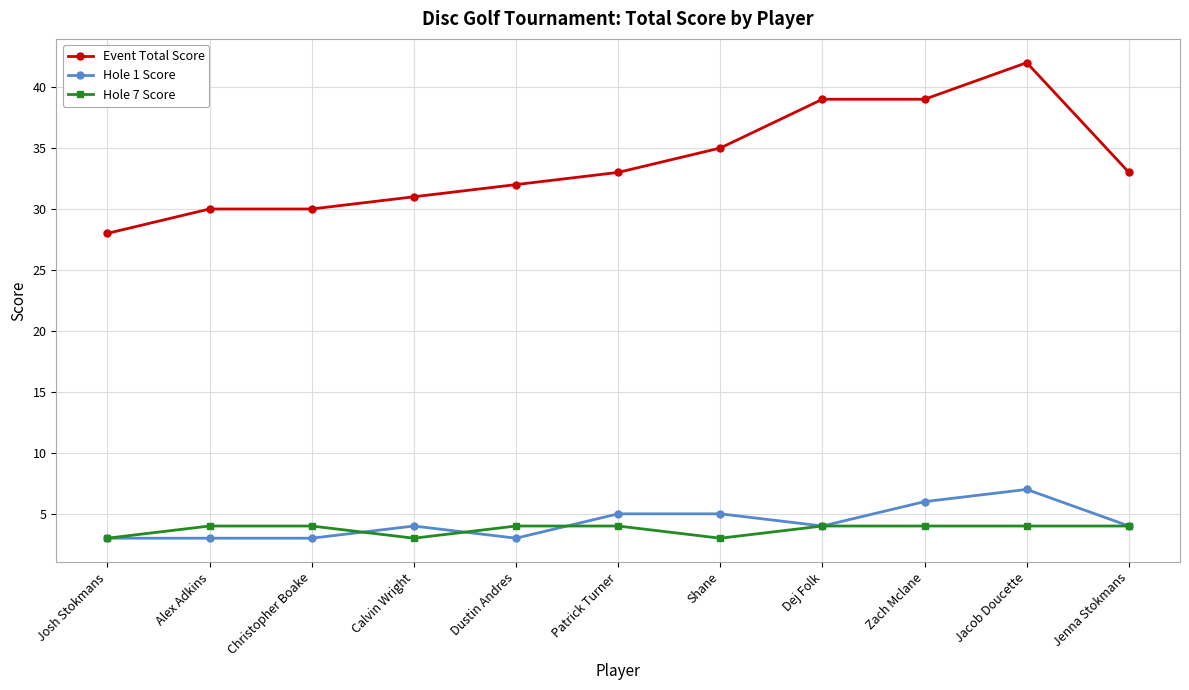

How many data points does each series have?

11